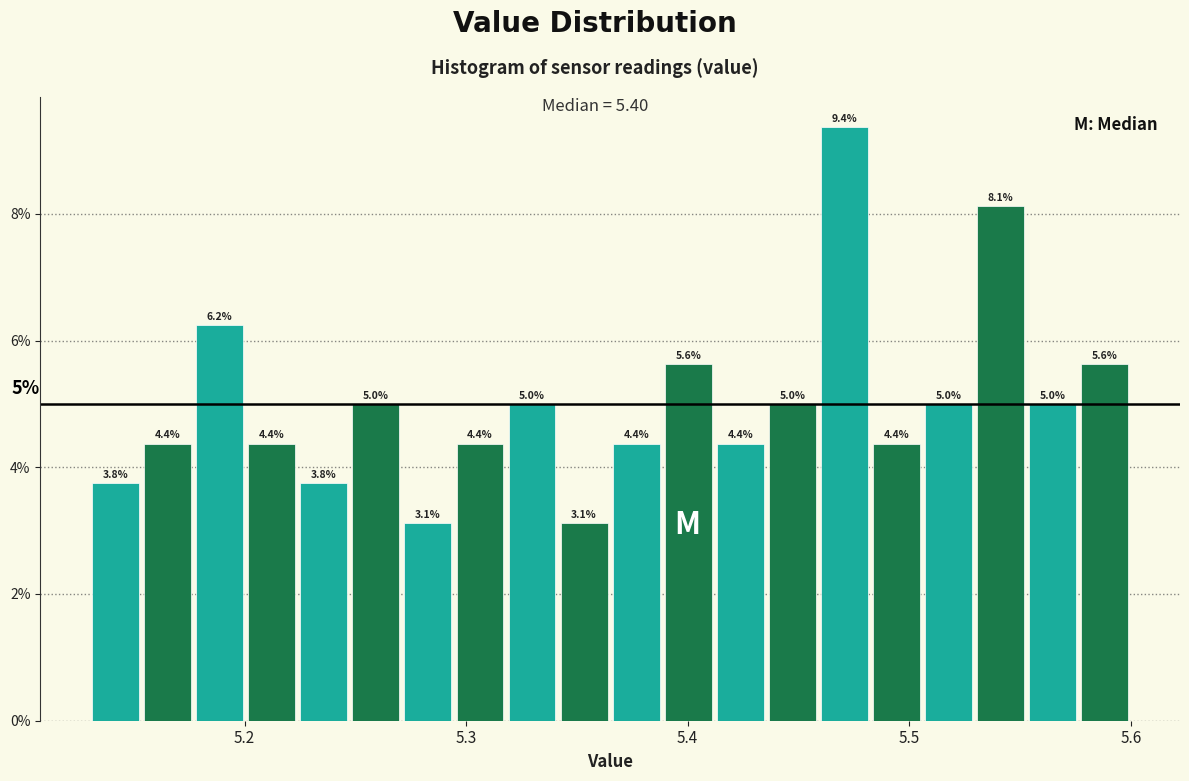

Around what value on the x-axis is the tallest bar? Give the approximate position of its centre, as read against the axis.

5.47